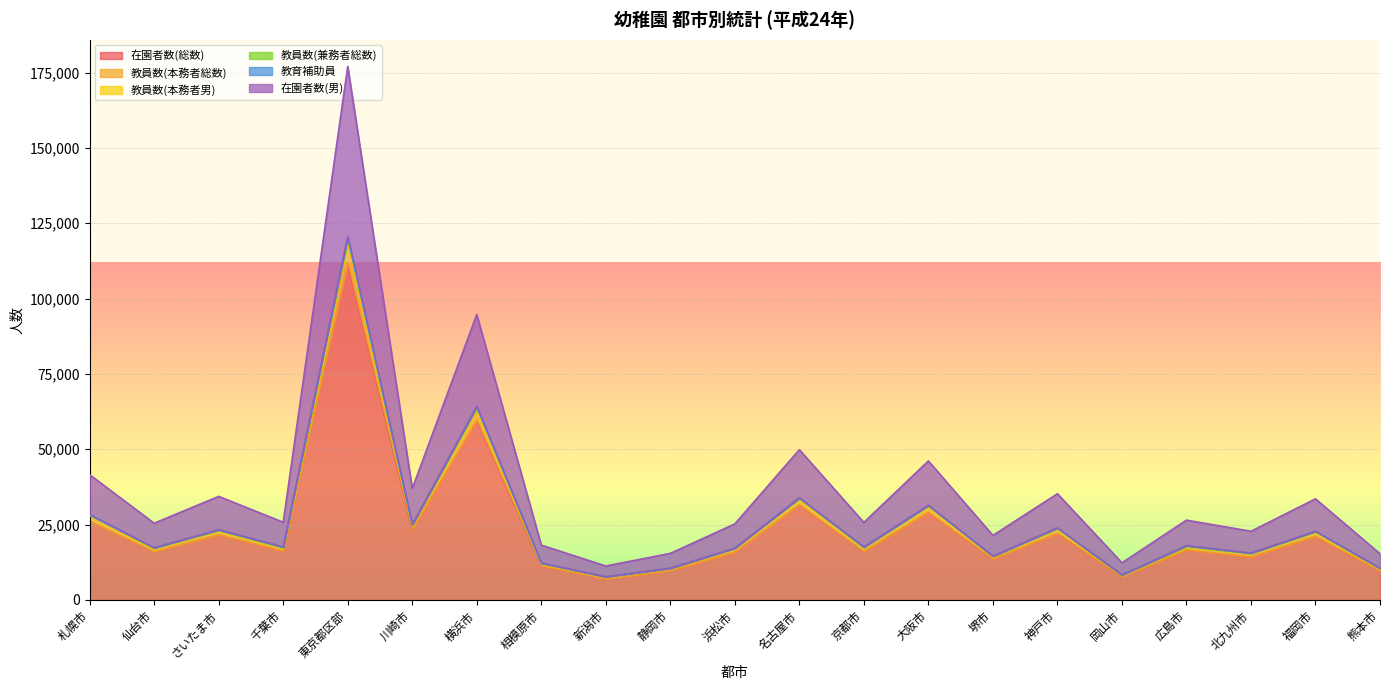

Is it true that 在園者数(男) equals 32830 at 北九州市?

False